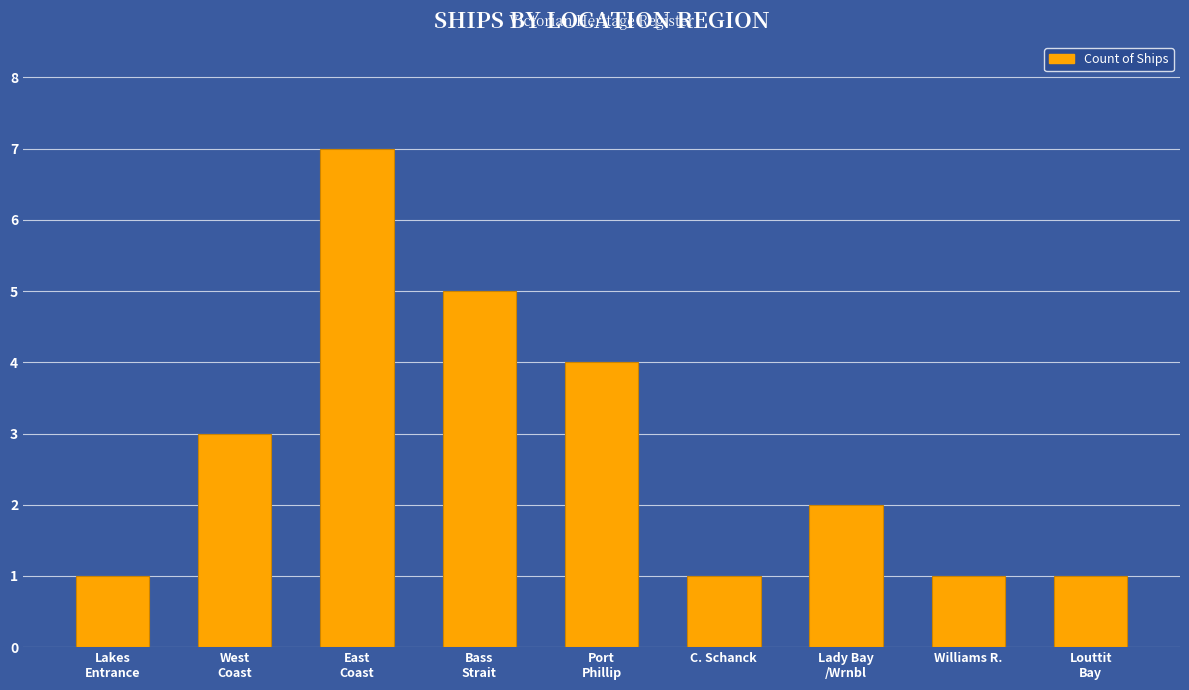

Count the number of data series in this chart.

1